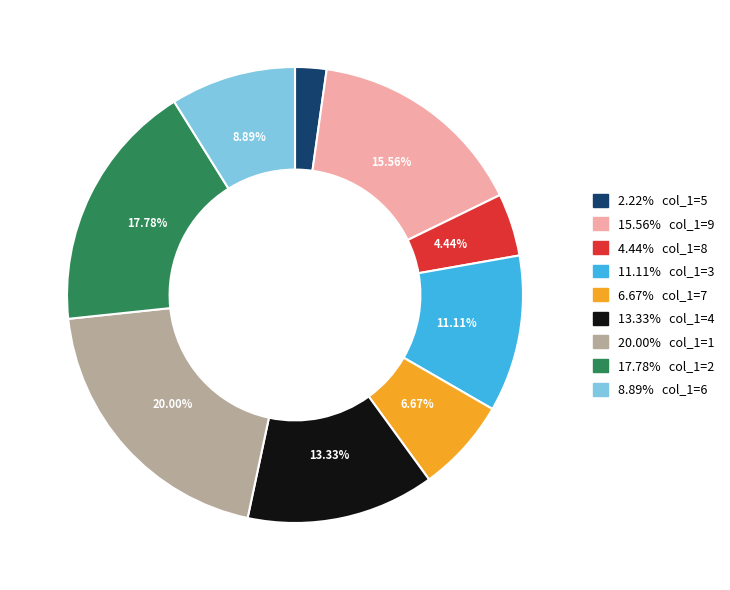

Is there a majority slice in this chart?

No